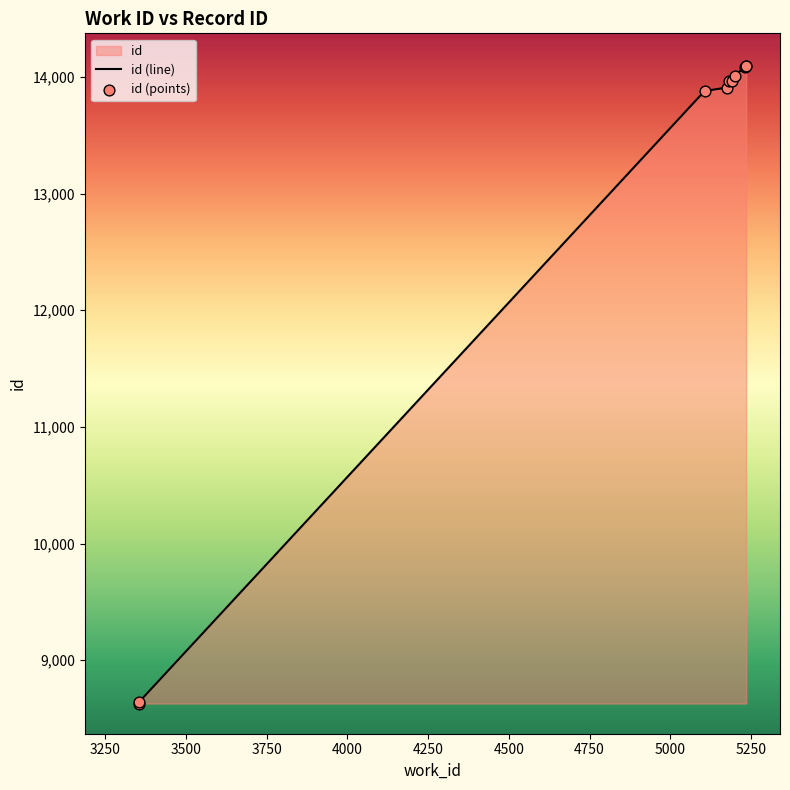

What is the ratio of the value at 3355 to the value at 5231?

0.6